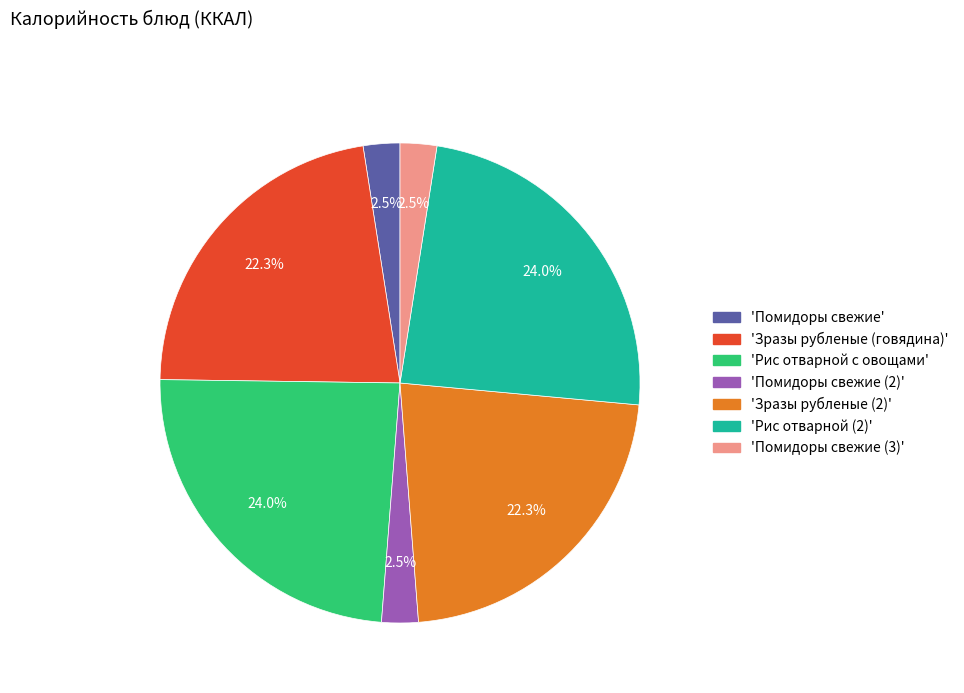

What is the ratio of the value at 'Зразы рубленые (говядина)' to the value at 'Рис отварной с овощами'?

0.9